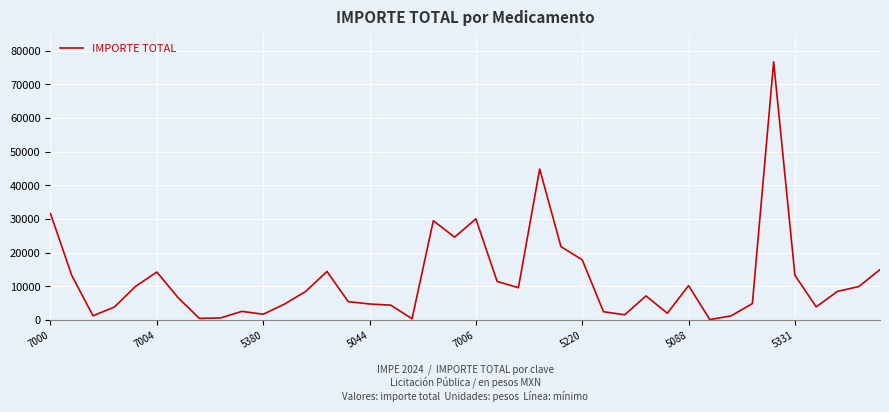

How many lines are shown in the chart?

1